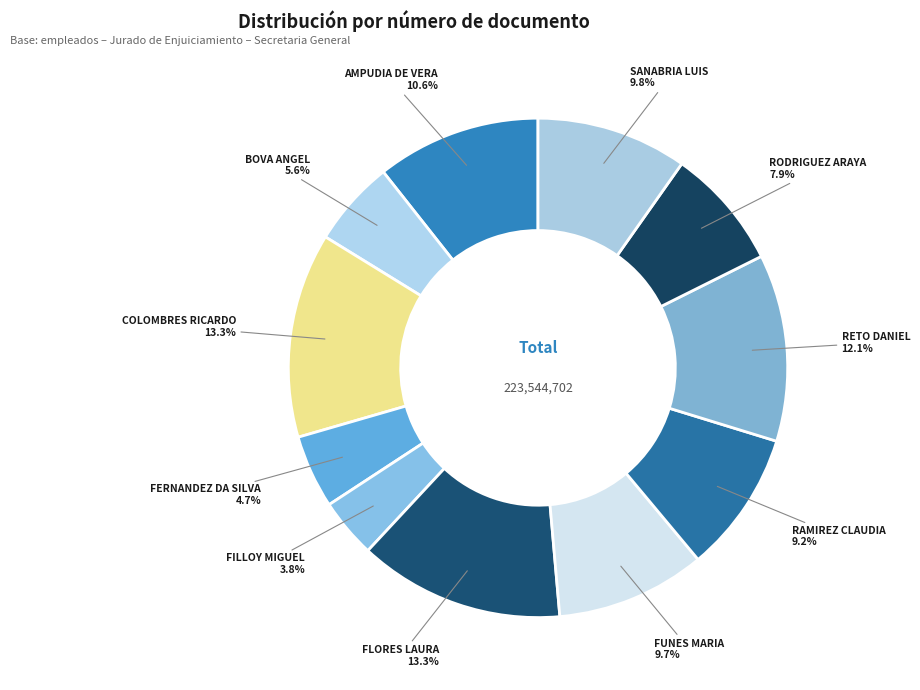

To the nearest percent, what percentage of the pie is AMPUDIA DE VERA?

11%